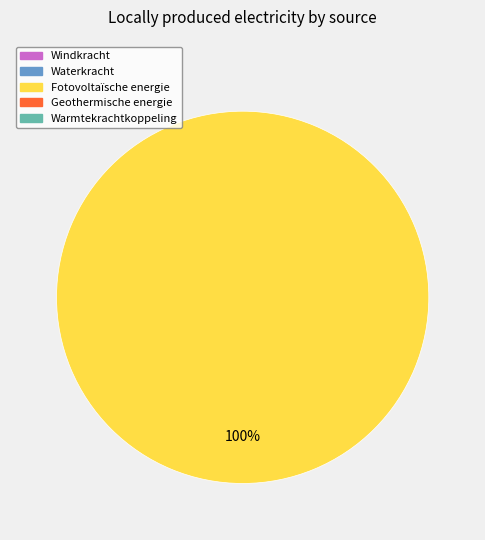

Is there a majority slice in this chart?

Yes